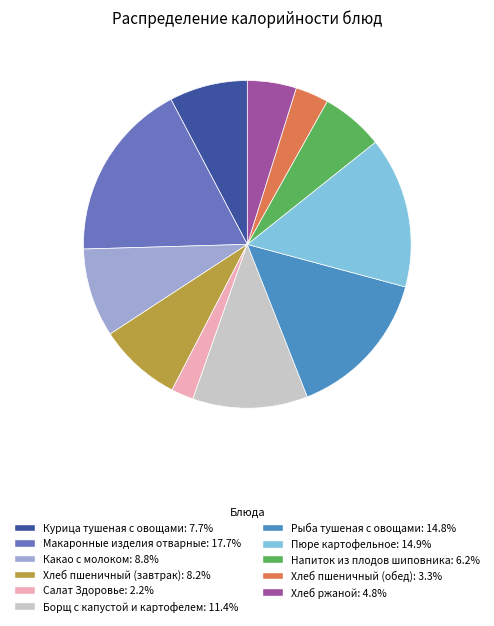

The Хлеб пшеничный (обед) slice represents 3% of the pie. True or false?

True